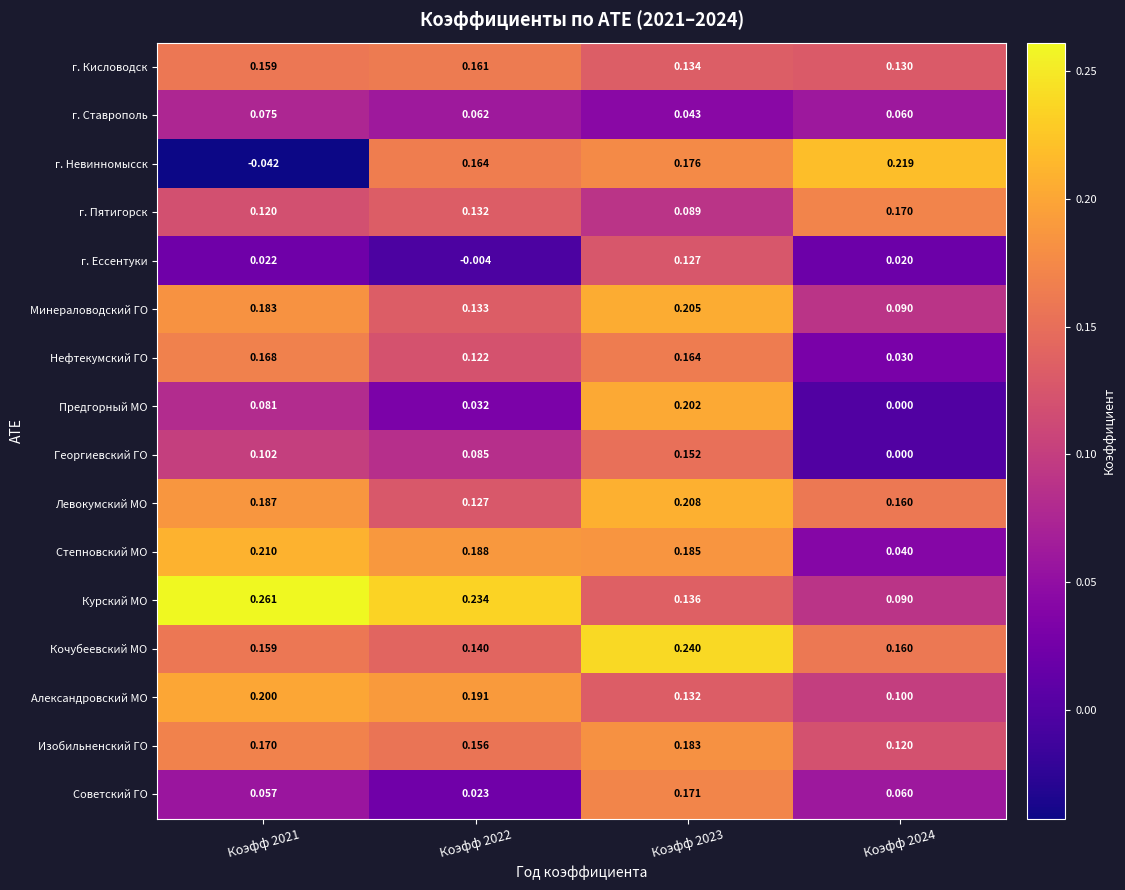

Which series has the largest total across all categories?

Курский МО